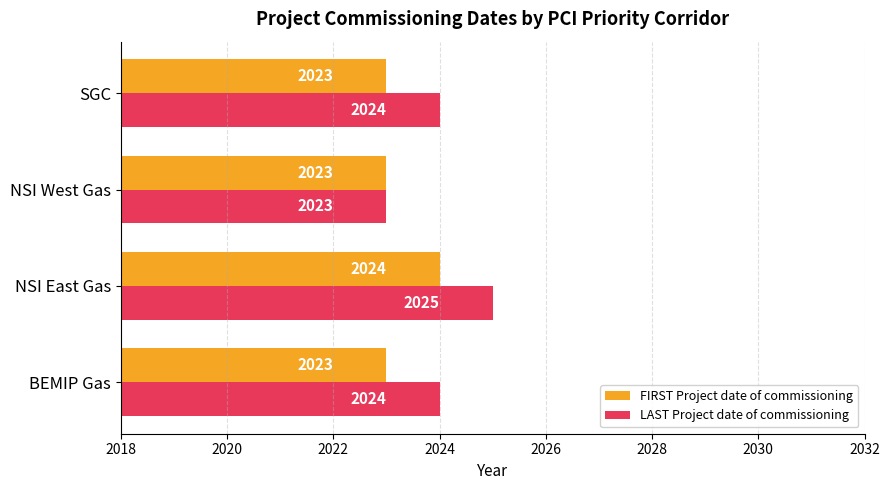

Count the LAST Project date of commissioning values in the range 2024 to 2025.

3